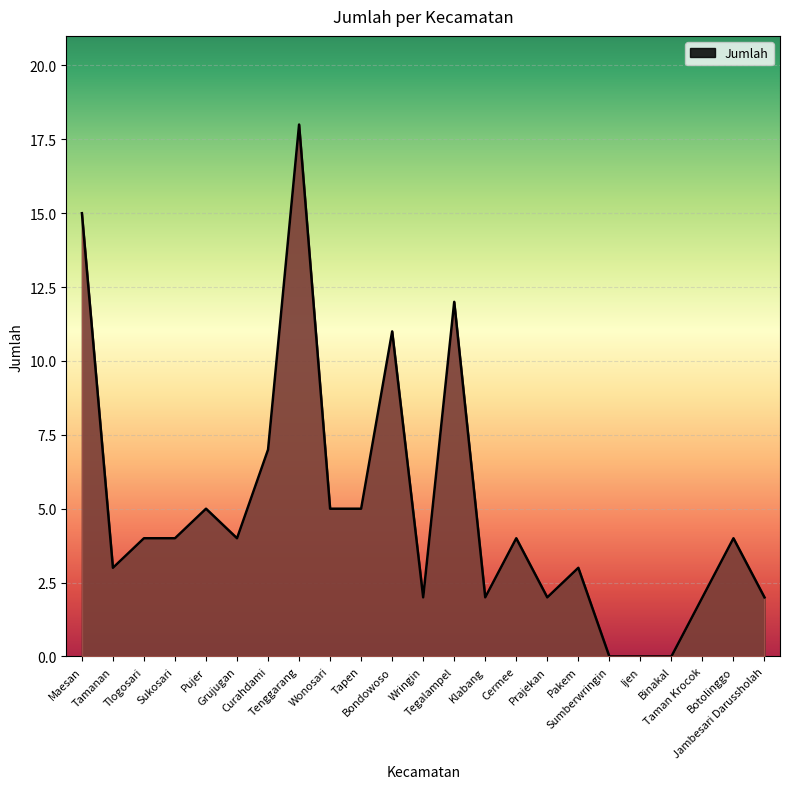

Count the number of data series in this chart.

1